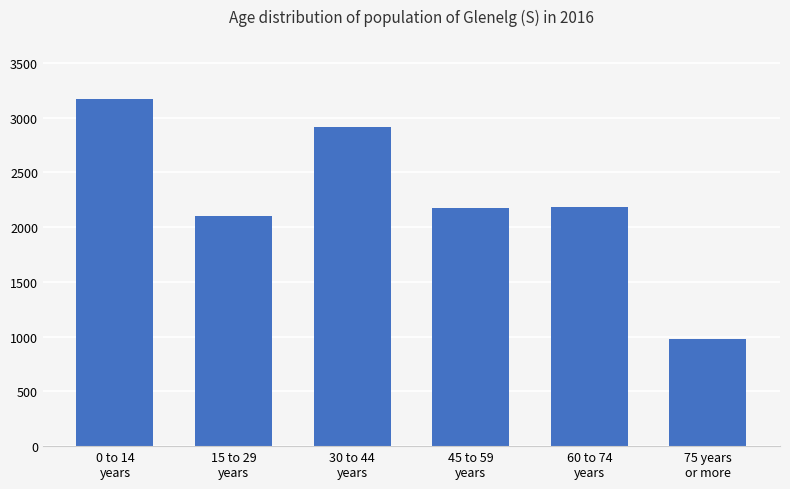

What is the difference between the maximum and minimum values?

2196